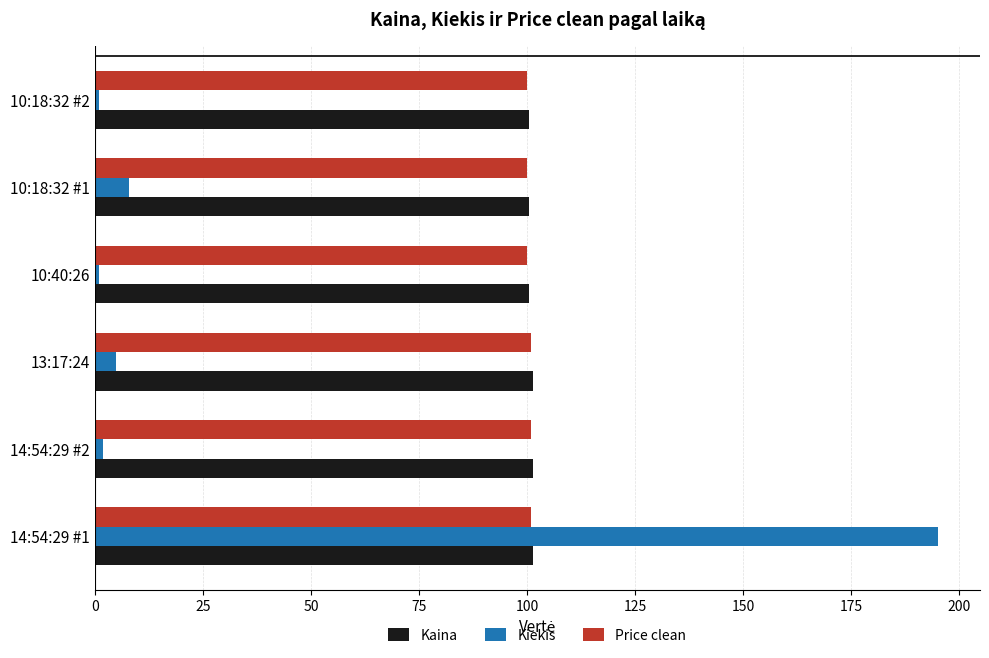

Is it true that Price clean equals 100.8 at 13:17:24?

True